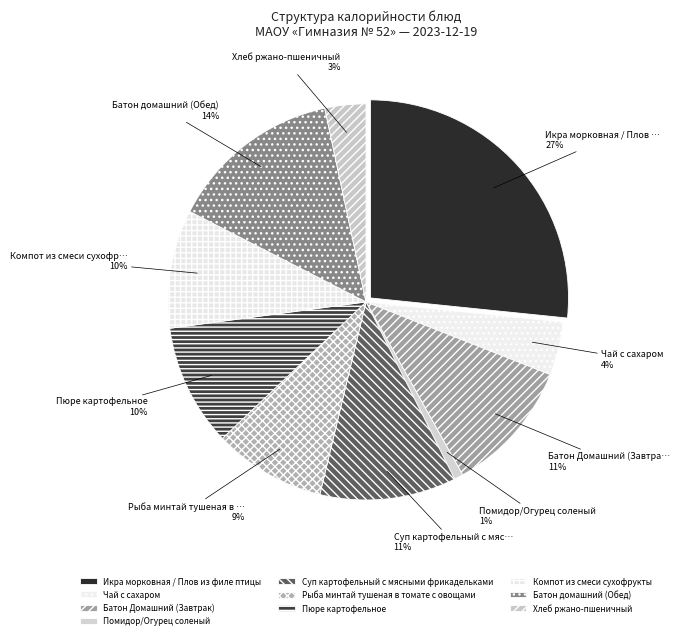

How much of the chart is everything except Рыба минтай тушеная в томате с овощами?

90.8%